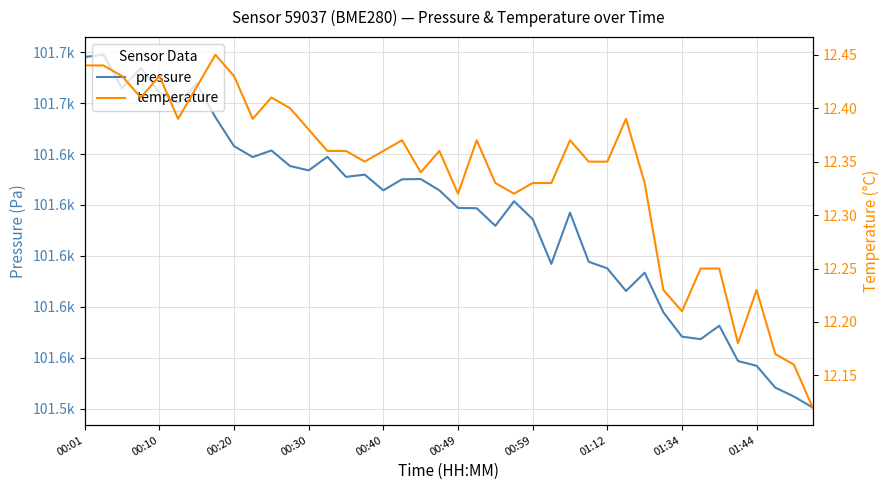

Does the chart have visible grid lines?

Yes